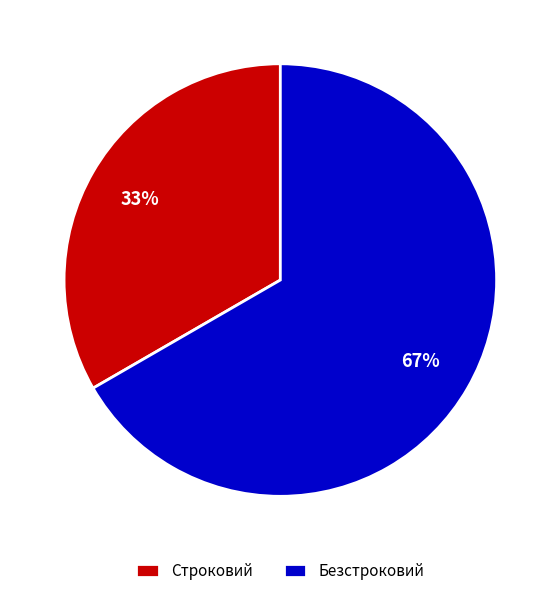

How many slices are in this pie chart?

2